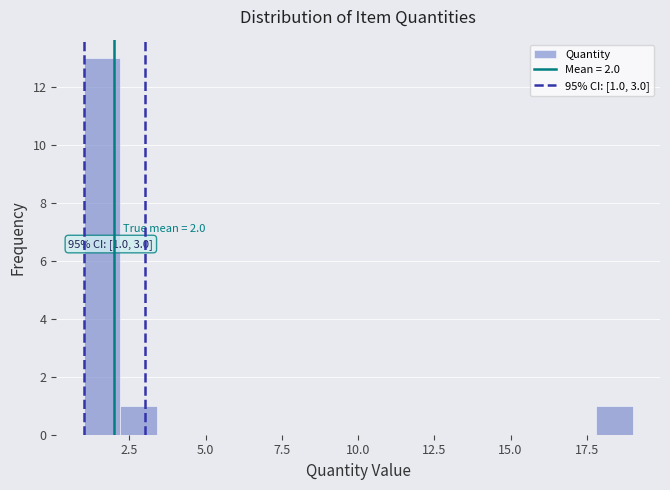

Around what value on the x-axis is the tallest bar? Give the approximate position of its centre, as read against the axis.

1.5